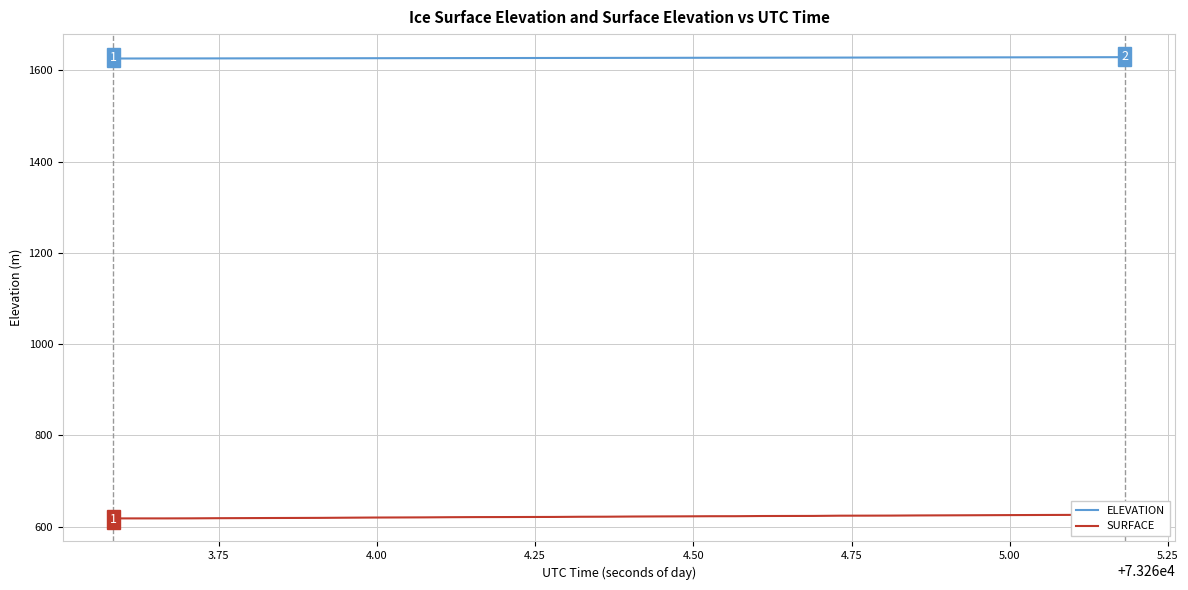

At how many categories does at least one series exceed 943?

40